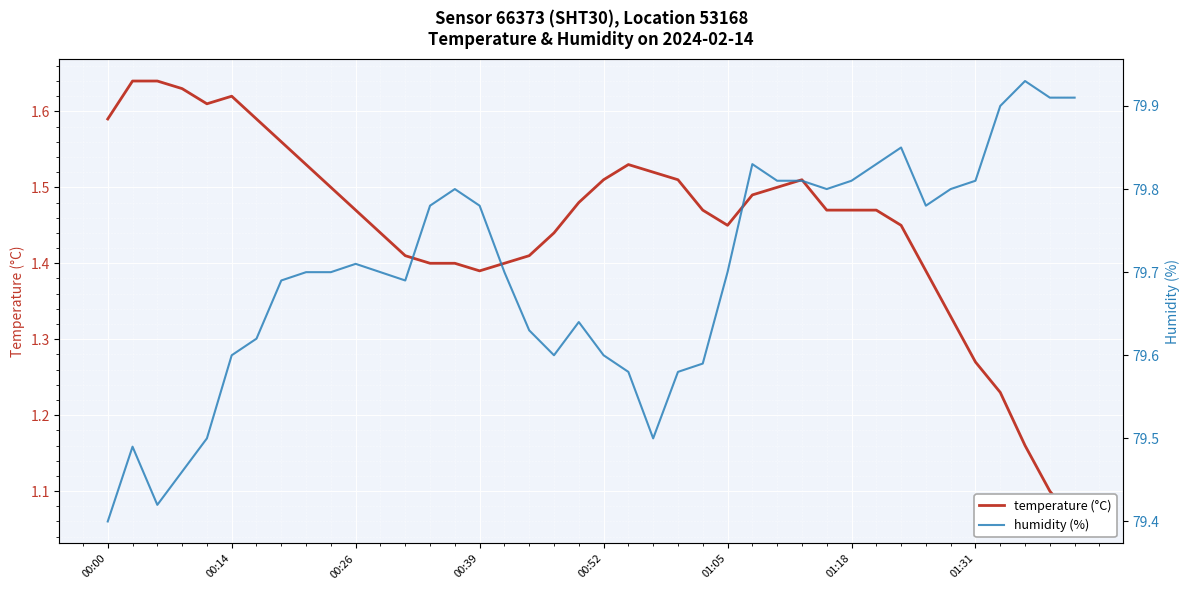

What are all the series names shown in the legend?

temperature (°C), humidity (%)